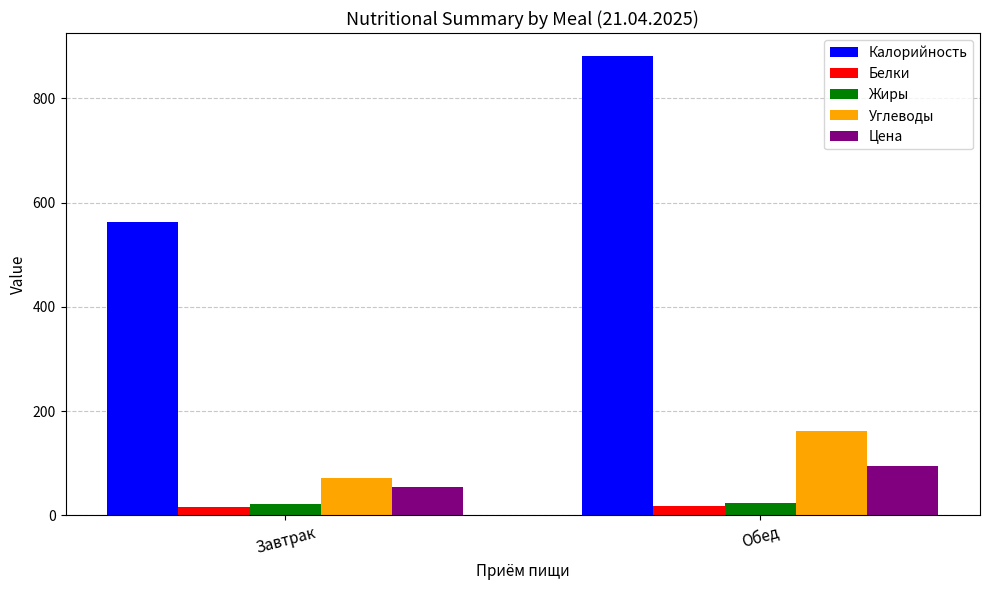

The value of Углеводы at Обед is 161.0. True or false?

True